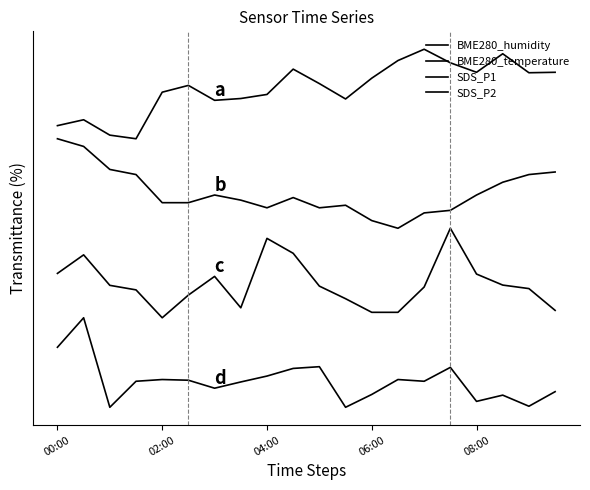

True or false: SDS_P2 and BME280_temperature intersect in this chart.

False